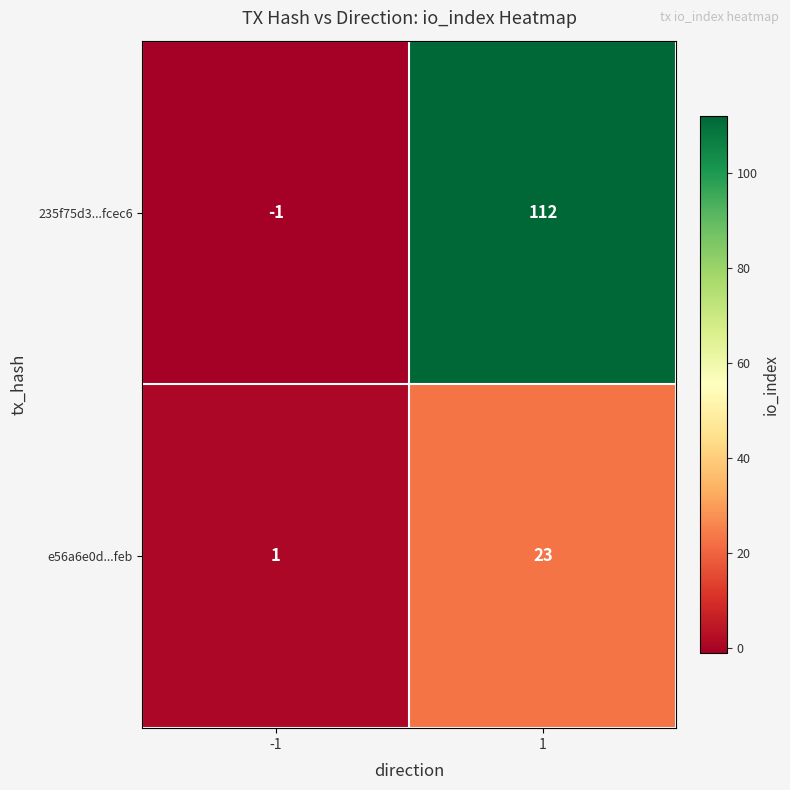

Which series has the widest spread of values?

235f75d3...fcec6